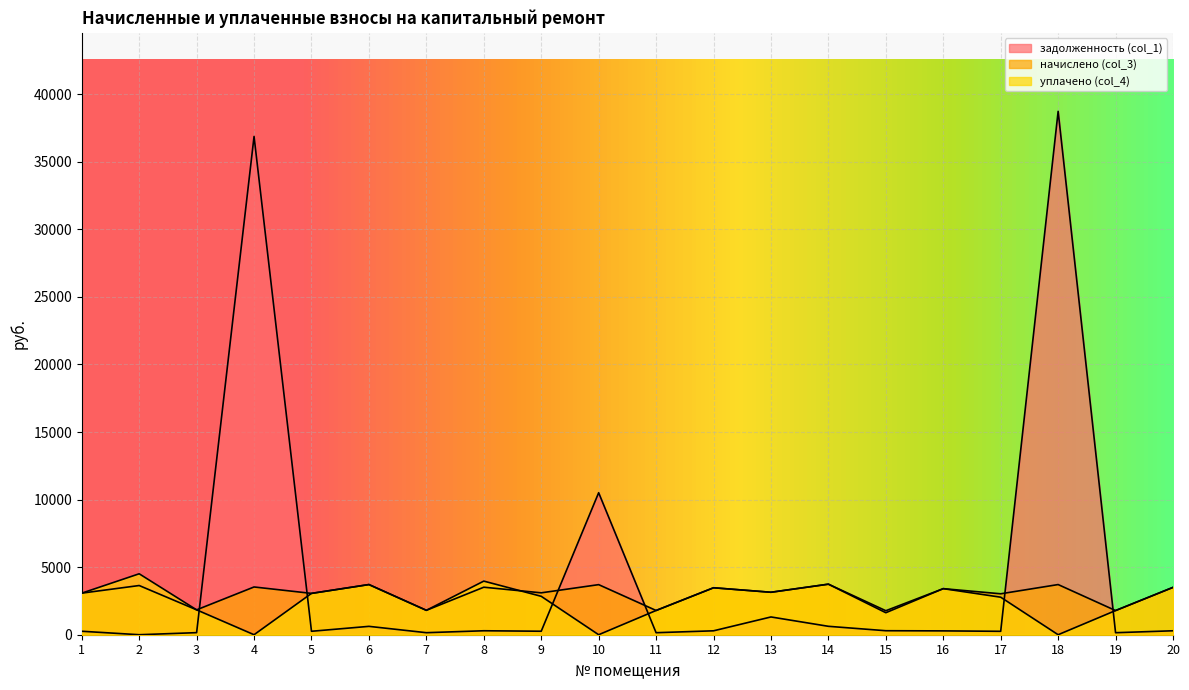

What value does the начислено (col_3) series have at 12?

3475.0